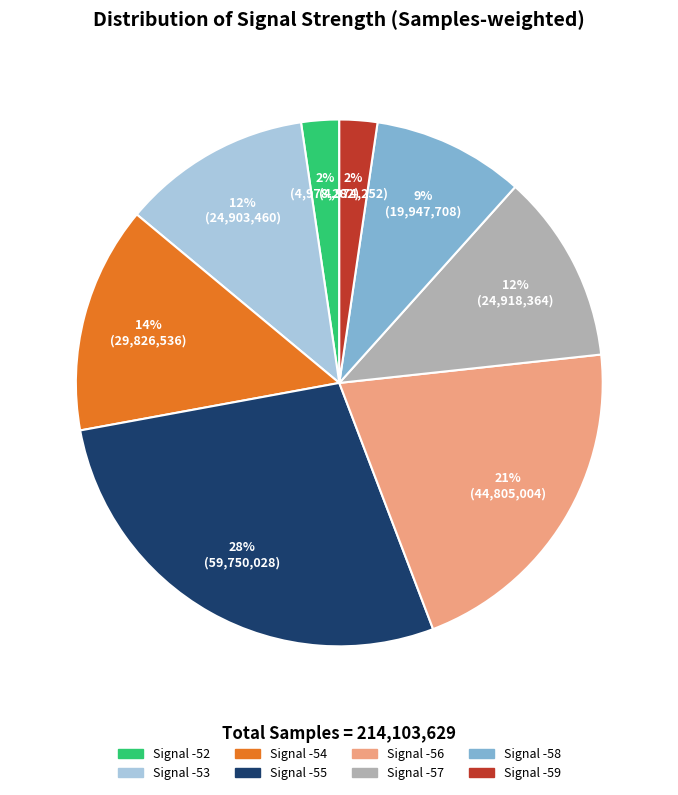

To the nearest percent, what is the average slice percentage?

12%